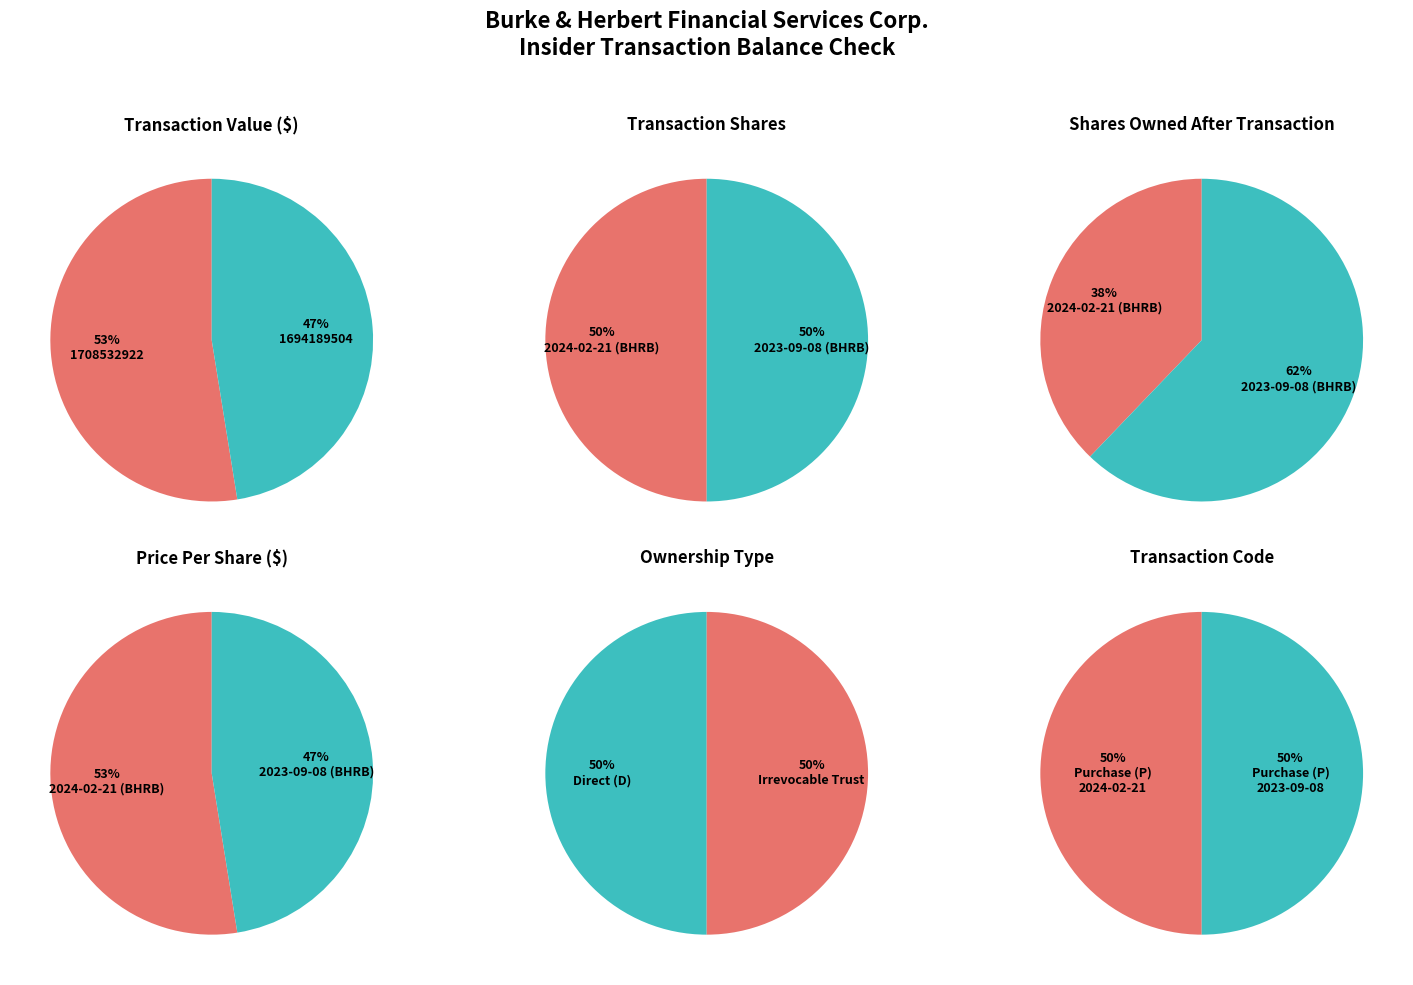

How many slices are in this pie chart?

2